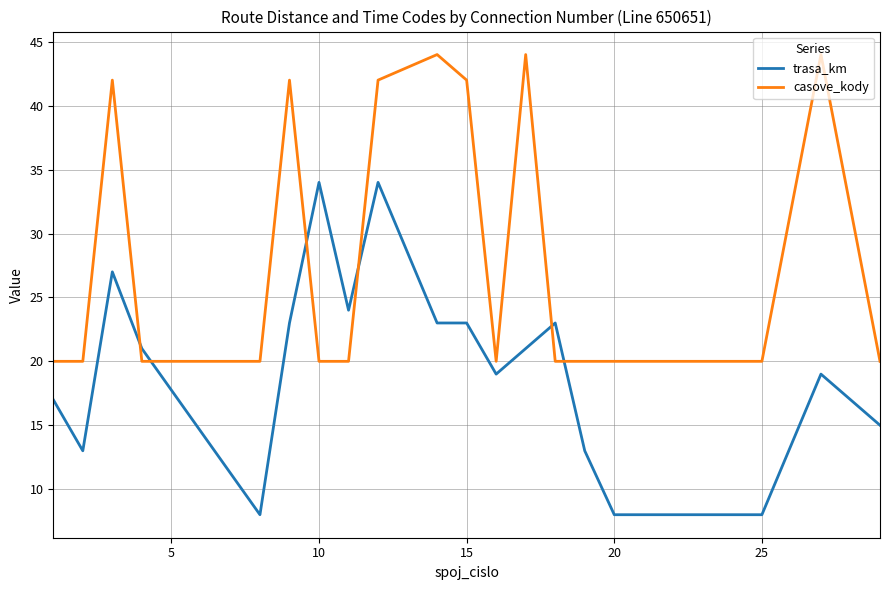

After their last crossing, which series has the higher values: casove_kody or trasa_km?

casove_kody